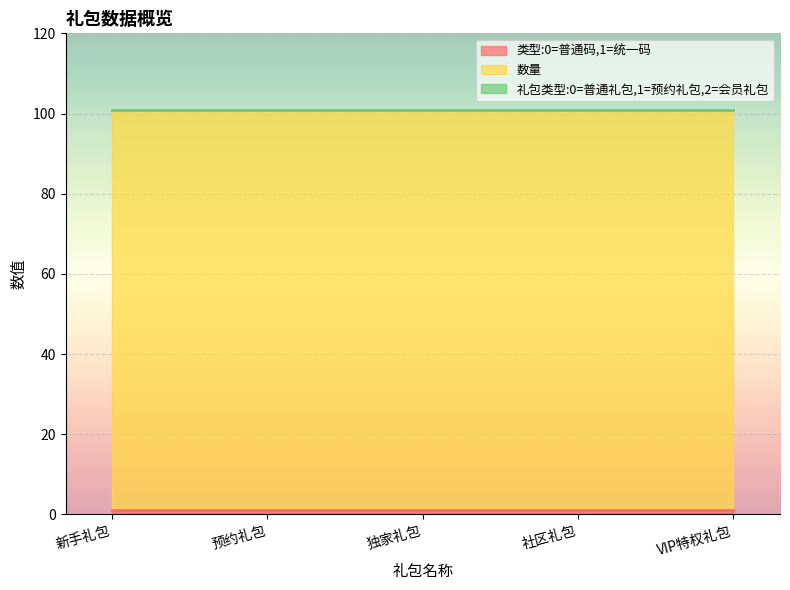

What is the label of the 2nd point from the left?

预约礼包